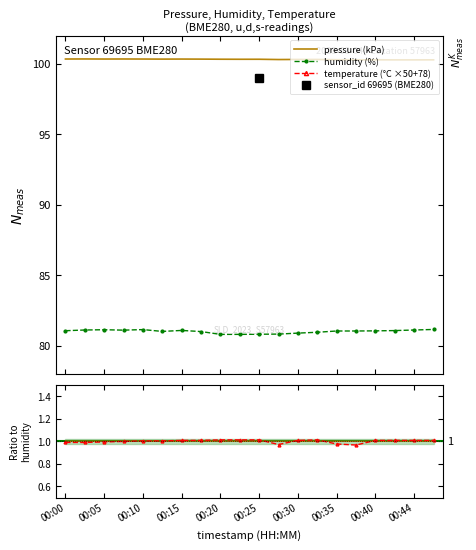

True or false: temperature and humidity intersect in this chart.

False